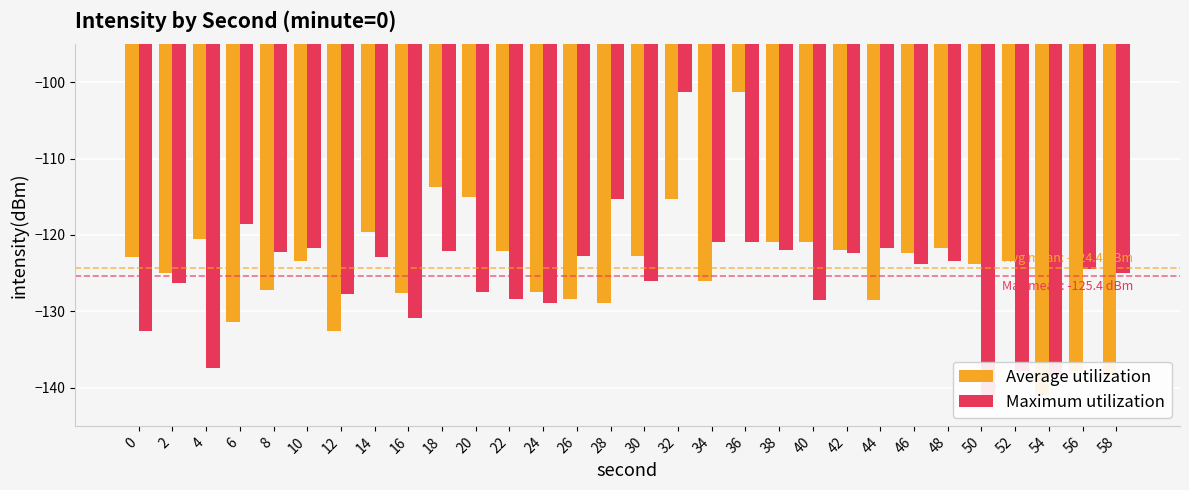

How many data points in Average utilization are less than -123?

16